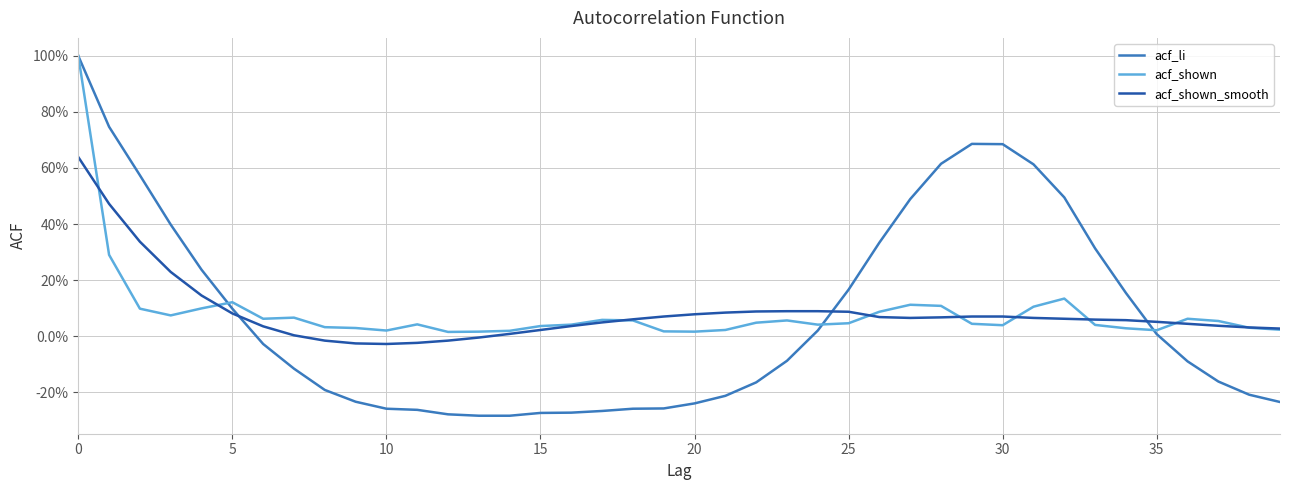

Does the chart have visible grid lines?

Yes